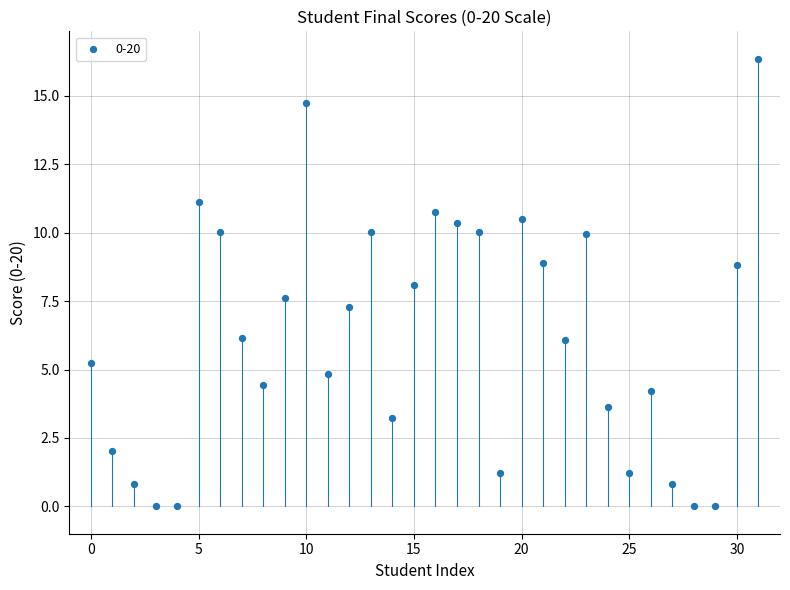

What is the range of Y values (max minus min)?

16.4